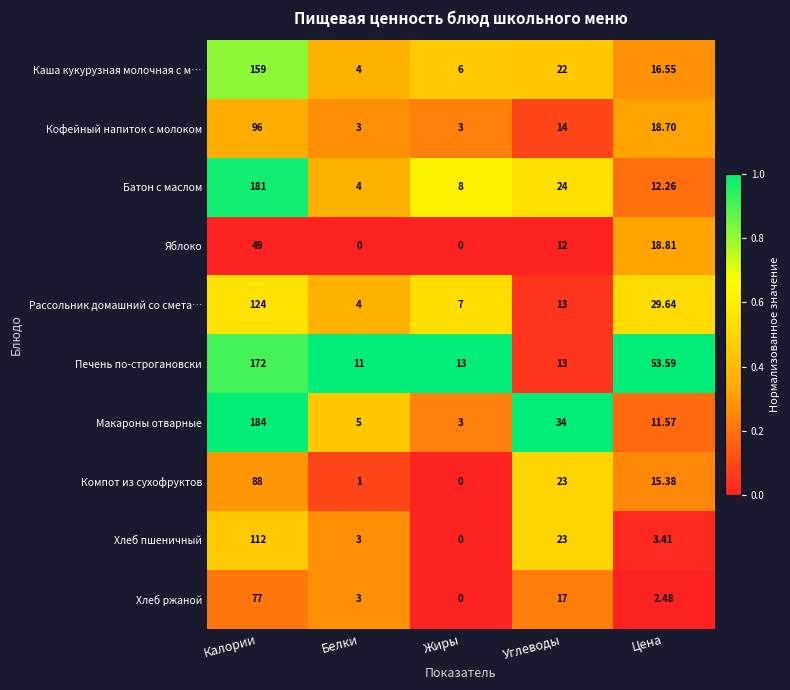

What is the total value across all series at Цена?

182.4